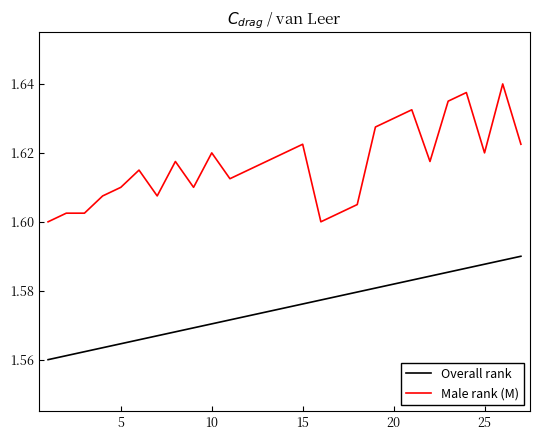

True or false: Overall rank and Male rank (M) cross at least once.

False